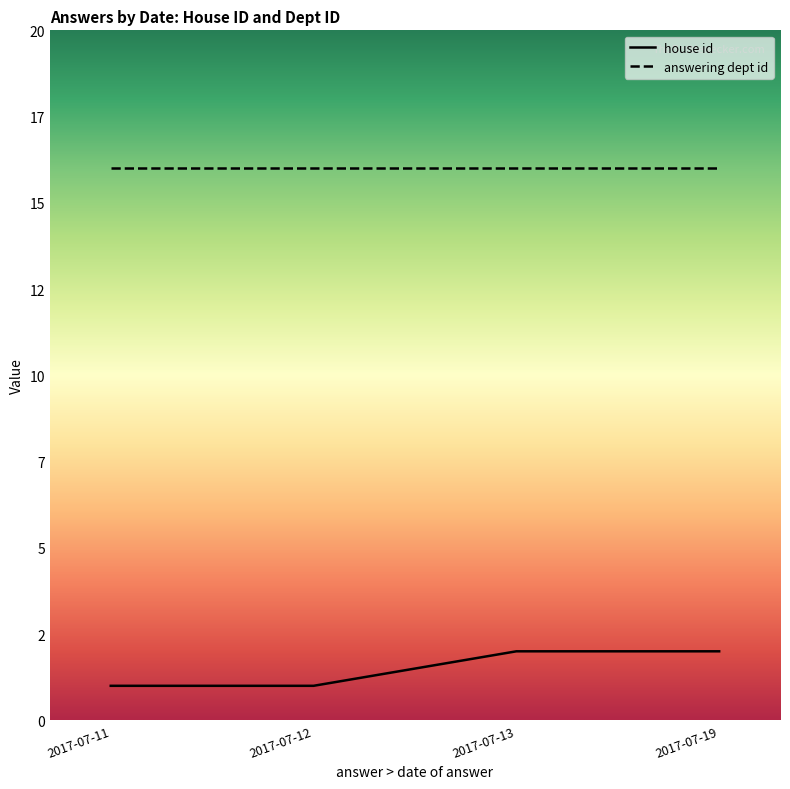

The value of house id at 2017-07-13 is 1. True or false?

False